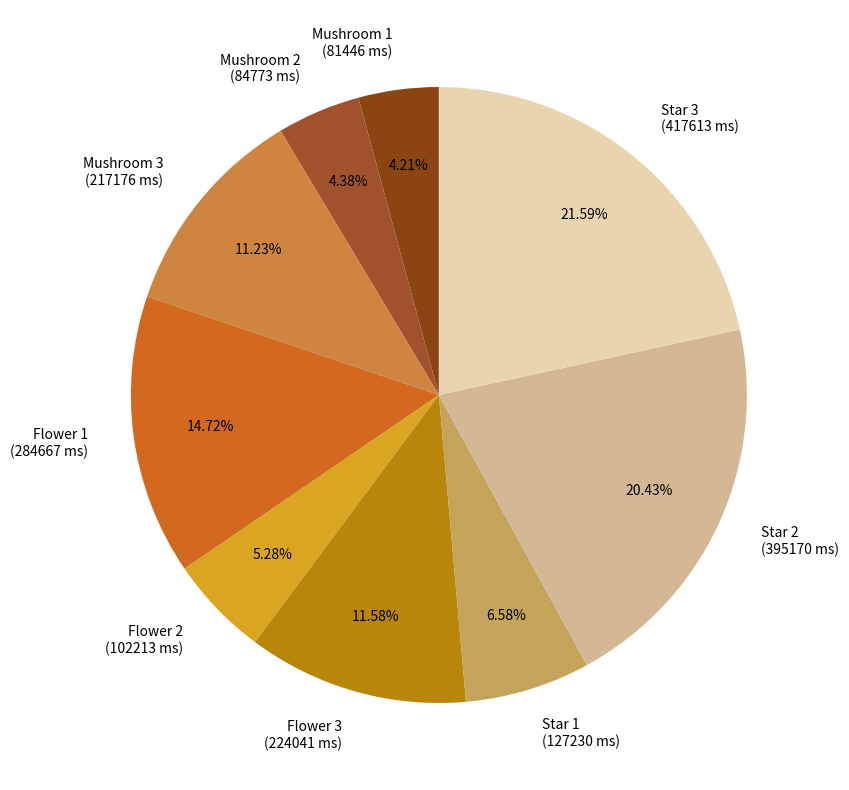

Is Mushroom 1 the majority of the pie?

No